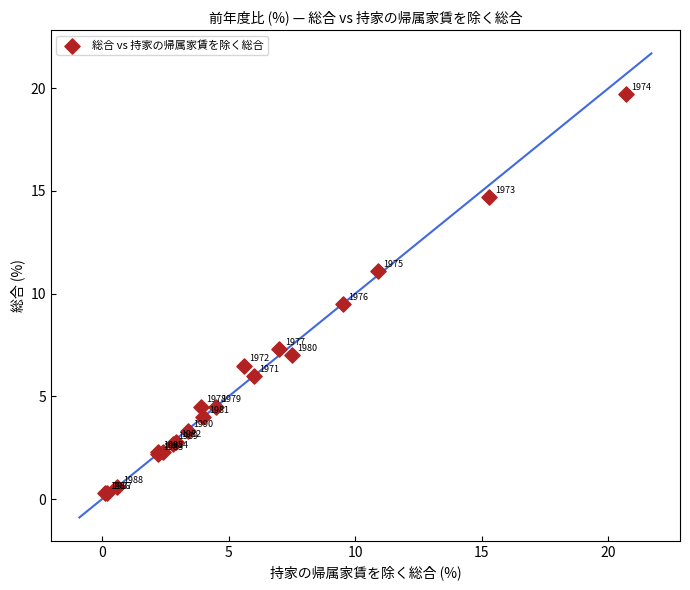

What Y value in the scatter plot is closest to 10?

9.5